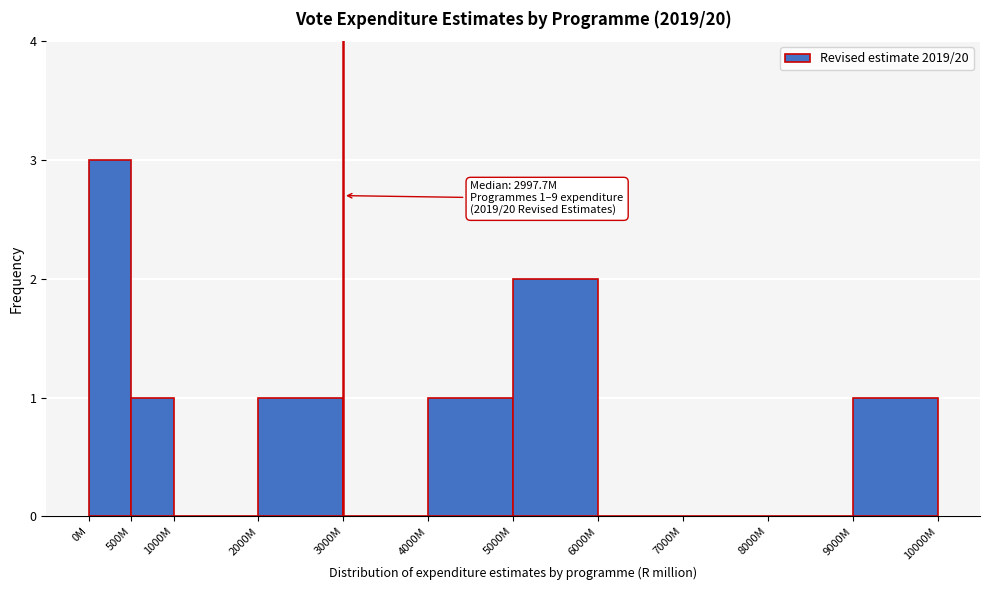

Reading left to right, what are all the values shown in this chart?

0M=3	500M=1	1000M=0	2000M=1	3000M=0	4000M=1	5000M=2	6000M=0	7000M=0	8000M=0	9000M=1